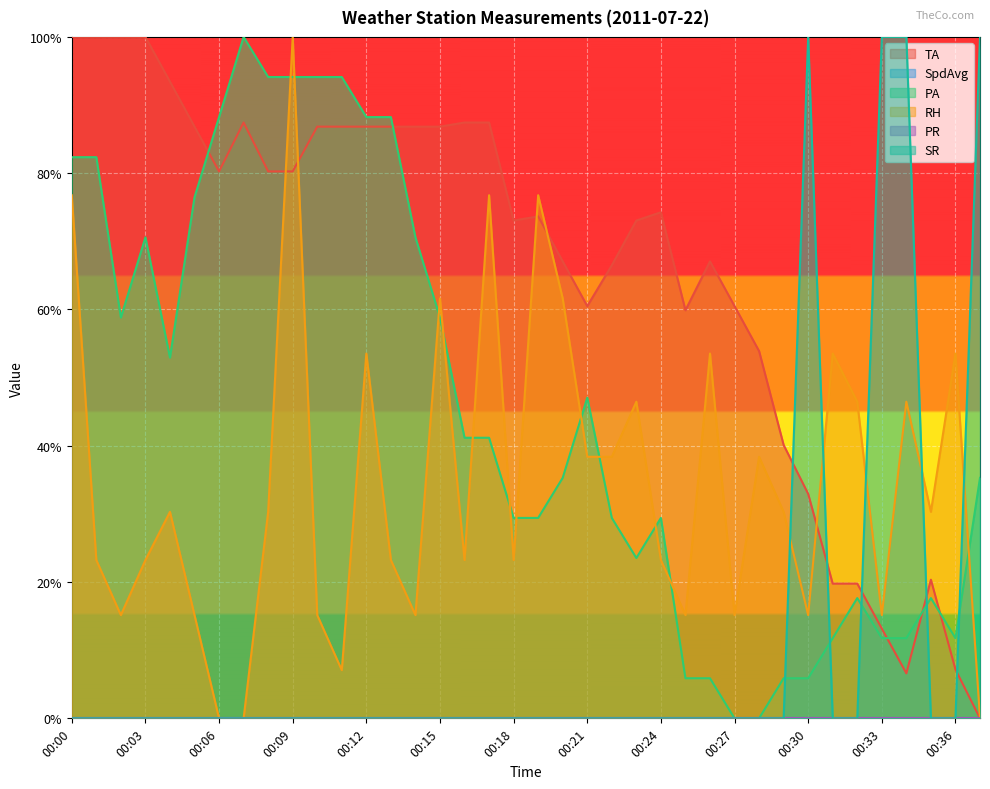

What is the spread (max minus min) of values at 00:18?

0.7